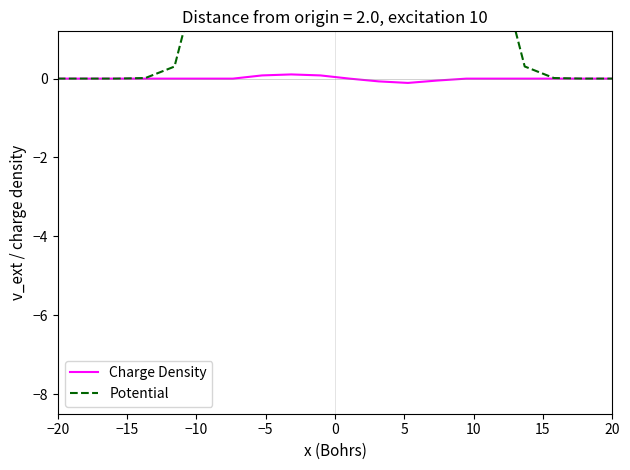

Is the value of Charge Density at 18 greater than the value of Potential at 18?

No